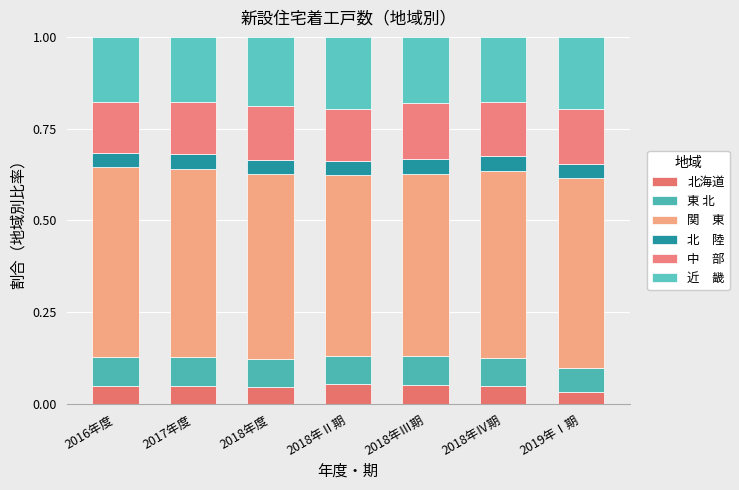

Are the bars grouped side by side (vs. stacked)?

No